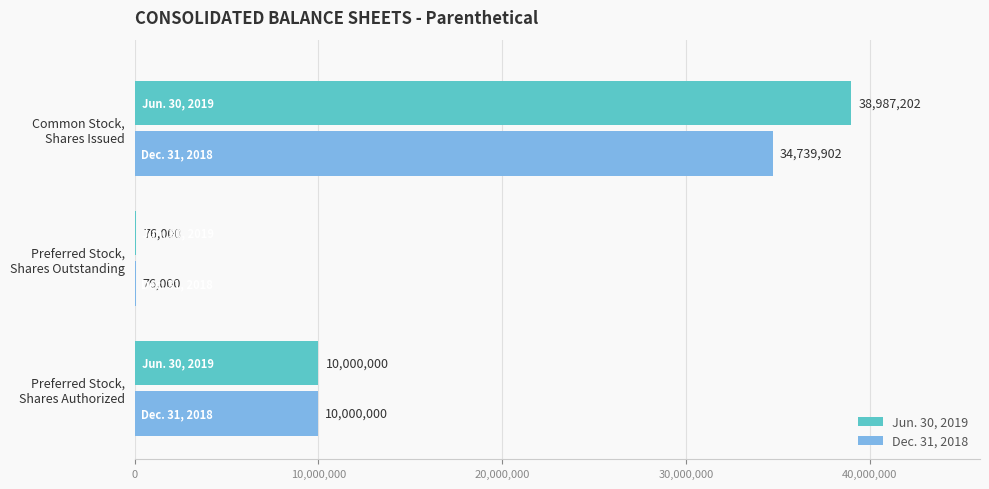

What is the sum of all Jun. 30, 2019 values?

49063202